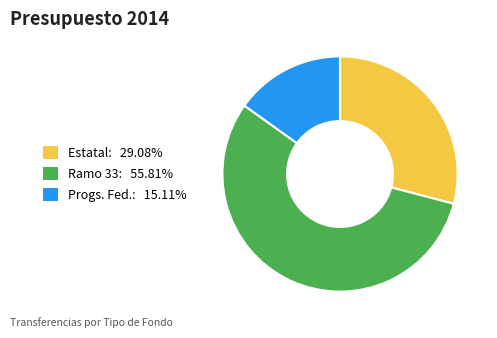

Which category has the biggest portion of the pie?

Ramo 33